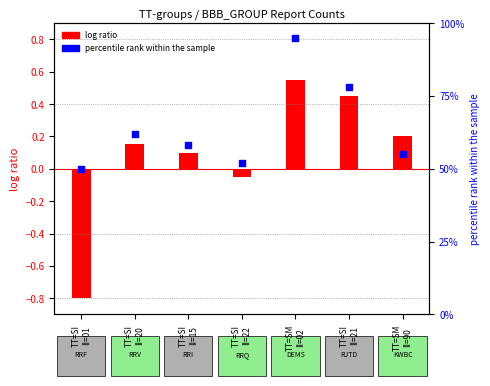

What is the total value across all series at TT=SI
II=20?

62.1